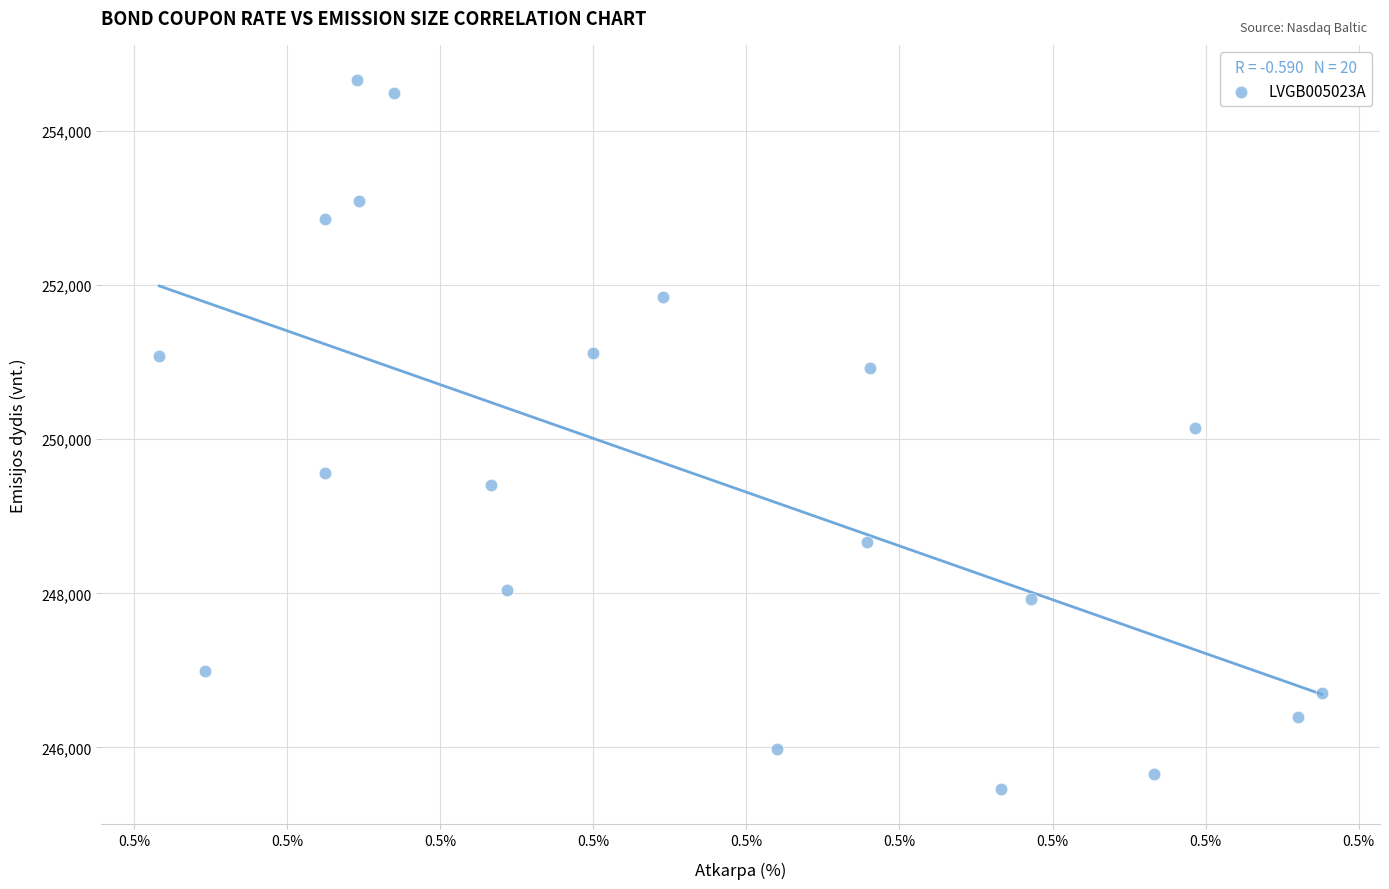

What is the range of Y values (max minus min)?

9191.8